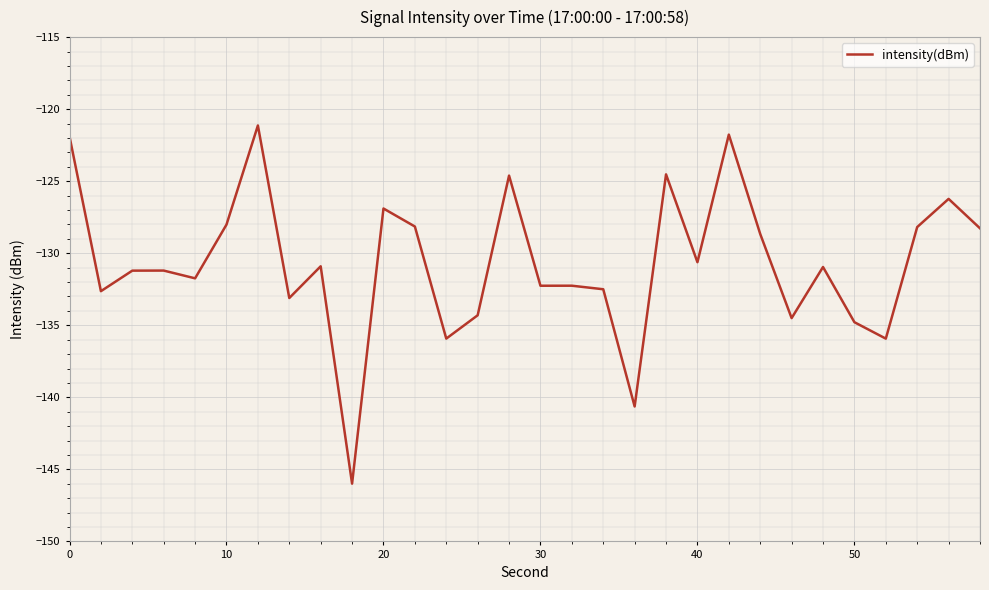

What is the difference between the maximum and minimum values?

24.9